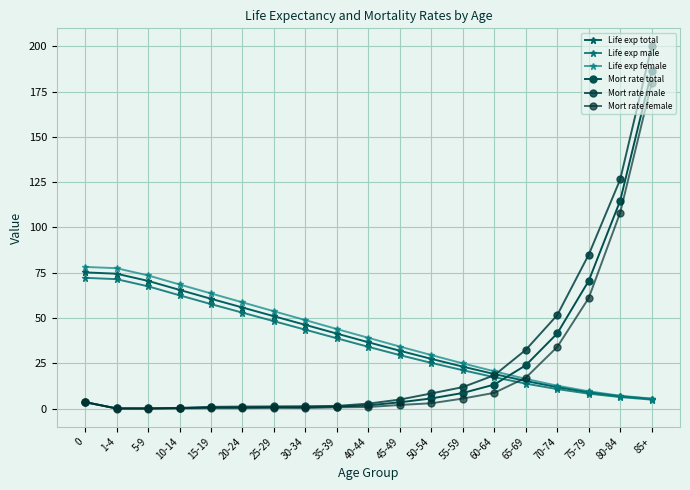

How many lines are shown in the chart?

6